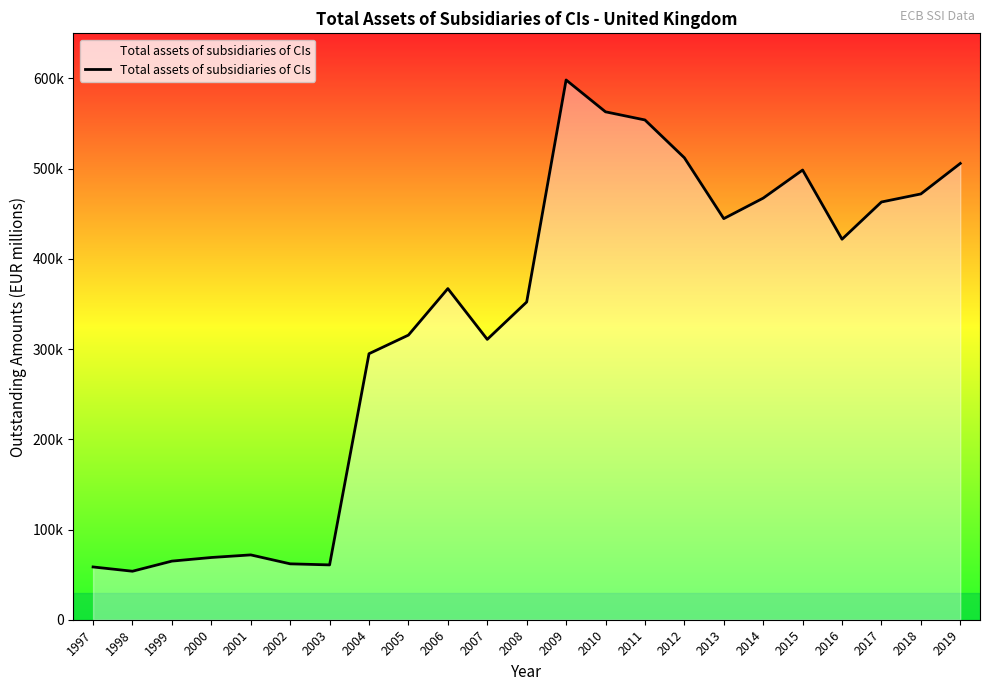

Reading right to left, list all the values displayed in this chart.

505773	471965	463038	421780	498470	467322	444602	512080	553979	562993	598301	352193	310763	367051	315490	294869	60777	61957	71860	68982	64974	53761	58493